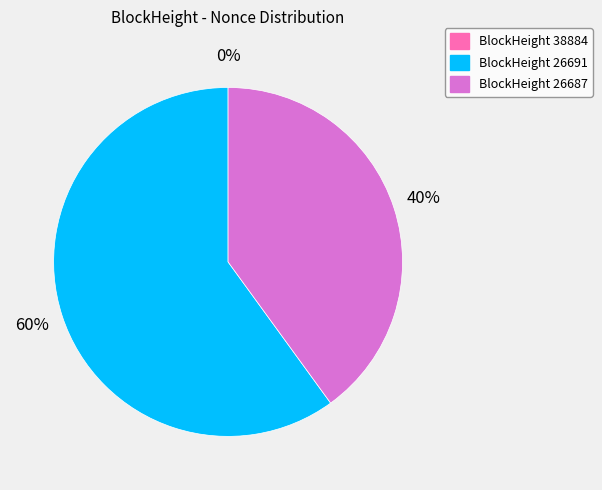

What percentage is NOT represented by 26687?

60.0%